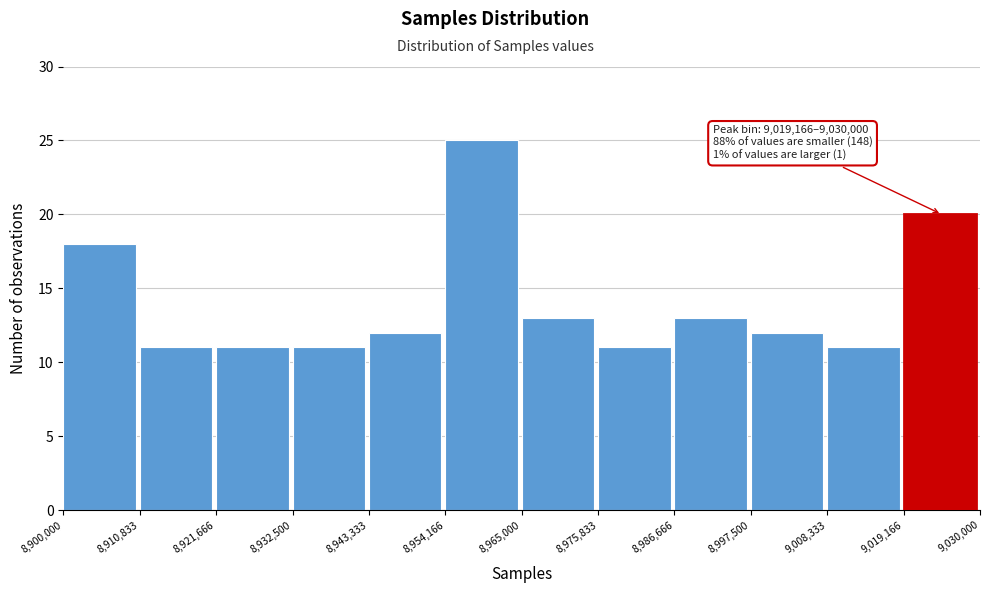

Which range on the x-axis has the tallest bar?

8,954,166 to 8,965,000